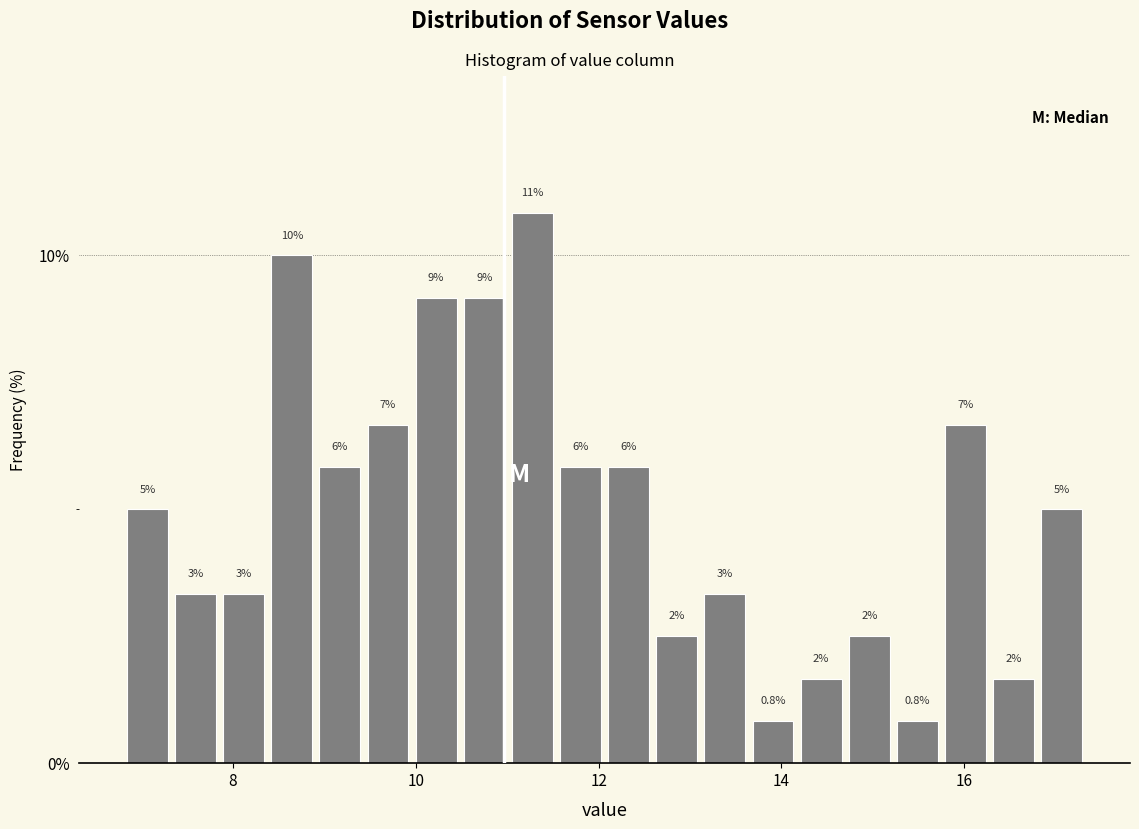

Around what value on the x-axis is the tallest bar? Give the approximate position of its centre, as read against the axis.

11.2